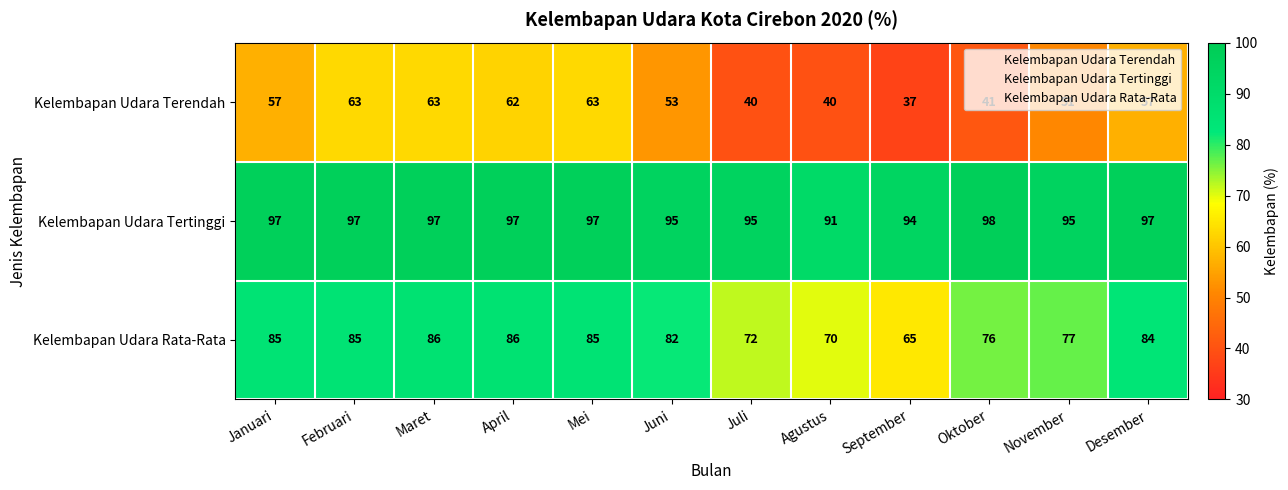

What is the total value across all series at Juli?

207